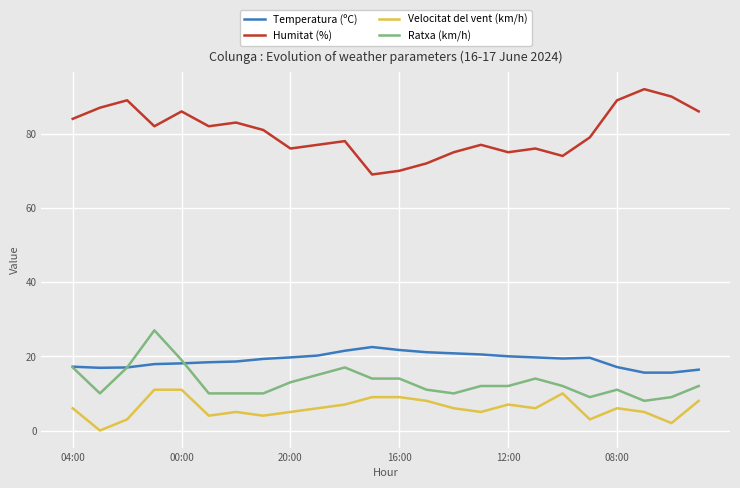

What is the maximum value for Humitat (%)?

92.0